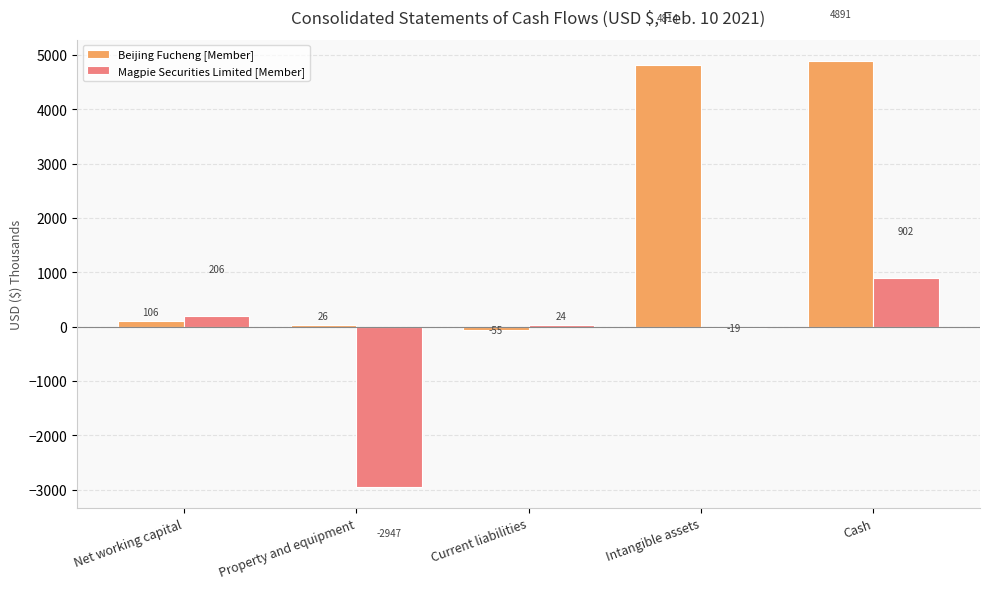

How many values in Magpie Securities Limited [Member] are above zero?

3